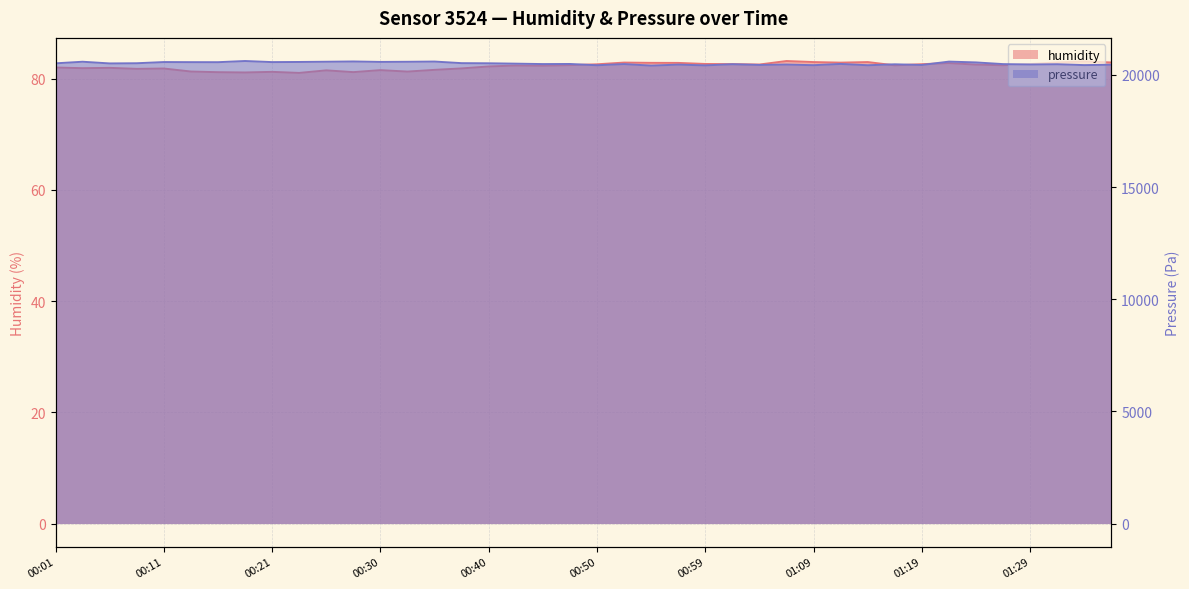

What position from the right is 01:02?

15